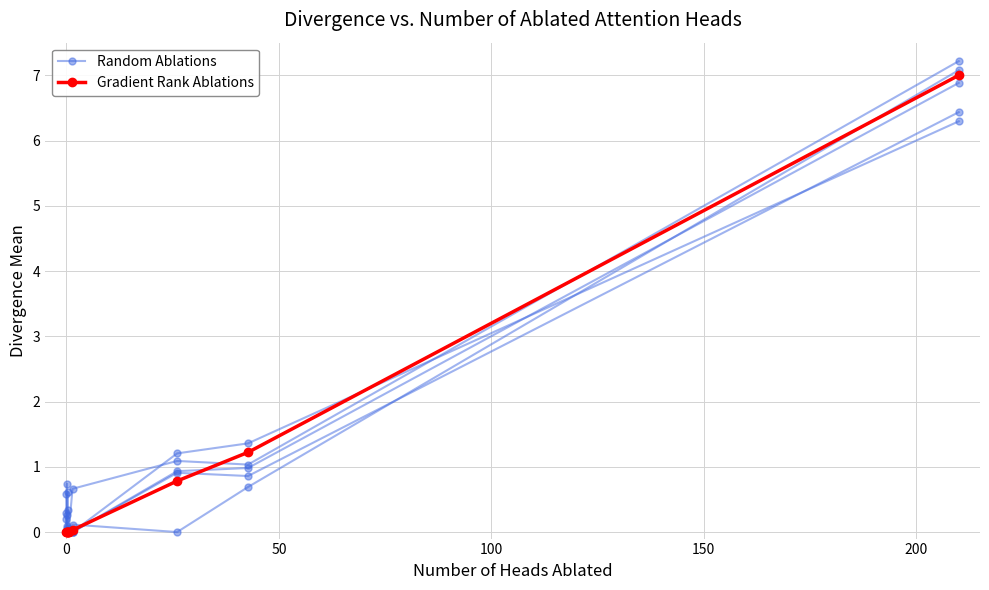

True or false: Gradient Rank Ablations has more than 0 interior local peaks.

False